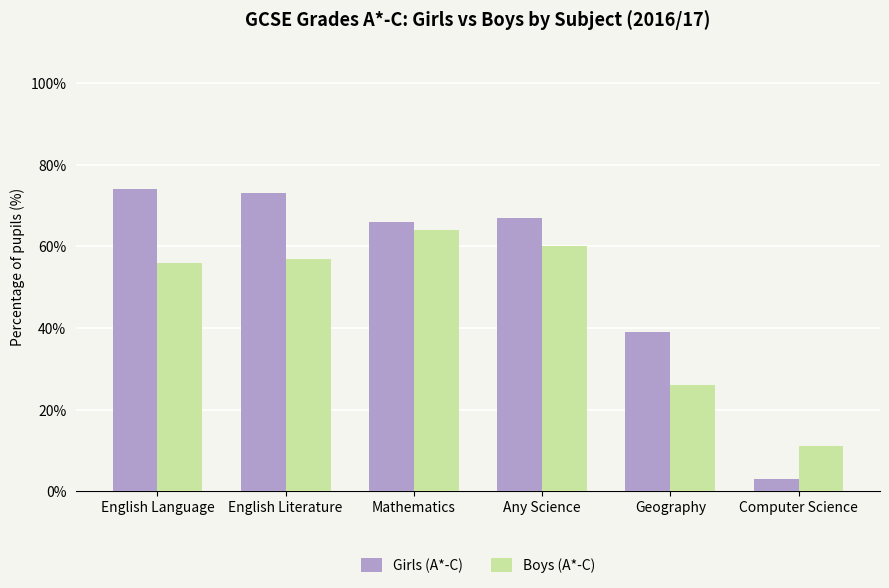

What are all the series names shown in the legend?

Girls (A*-C), Boys (A*-C)